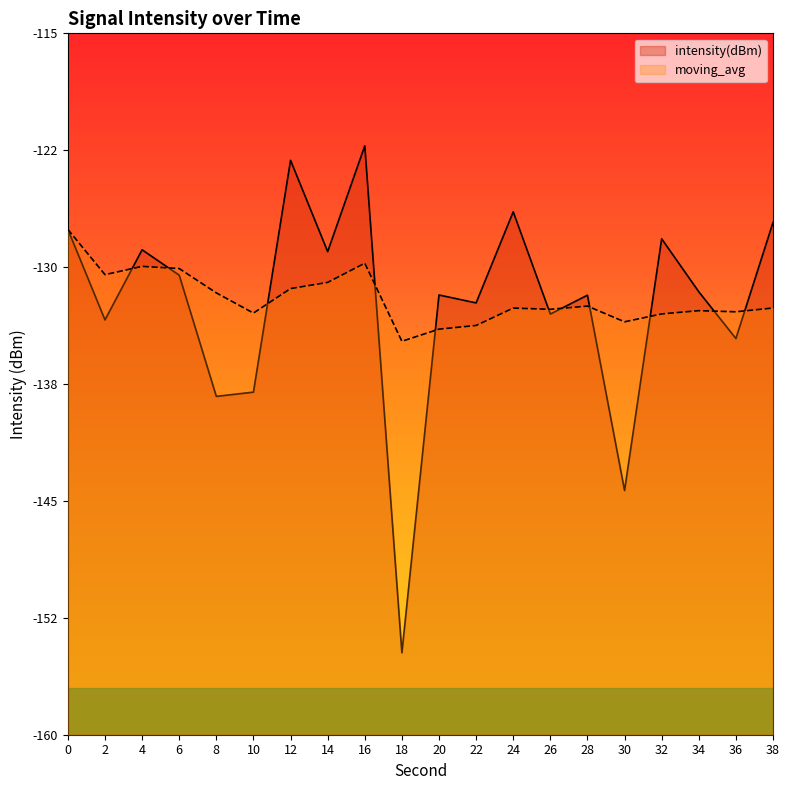

What is the total value across all series at 22?

-266.0